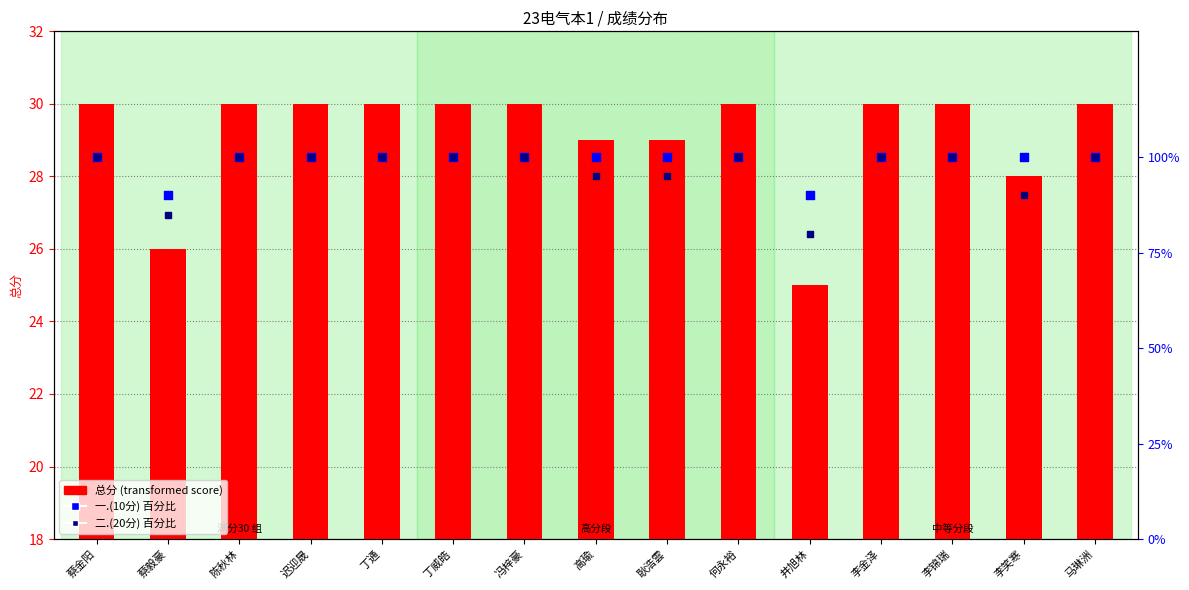

At which category is the sum across all series the highest?

蔡金阳